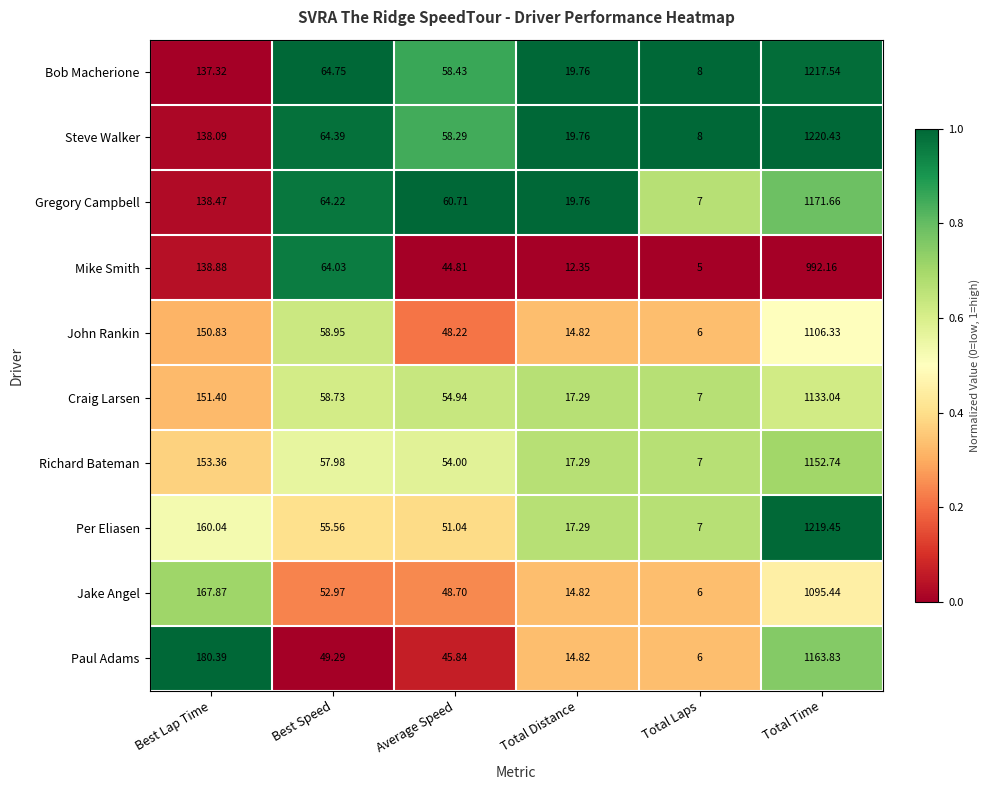

Rank the series by their maximum value, from lowest to highest.

Mike Smith, Jake Angel, John Rankin, Craig Larsen, Richard Bateman, Paul Adams, Gregory Campbell, Bob Macherione, Per Eliasen, Steve Walker